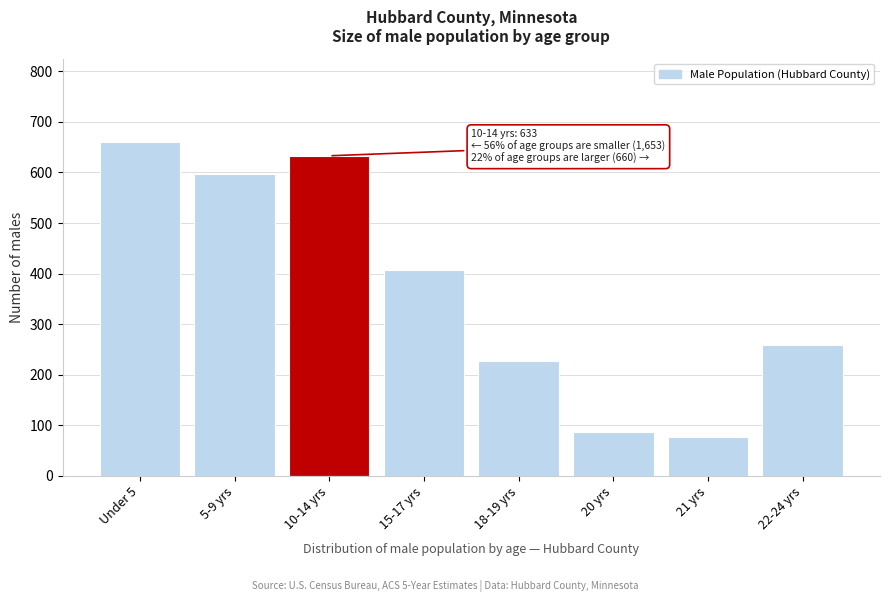

Reading right to left, extract all data points from this chart.

258	77	87	227	407	633	597	660